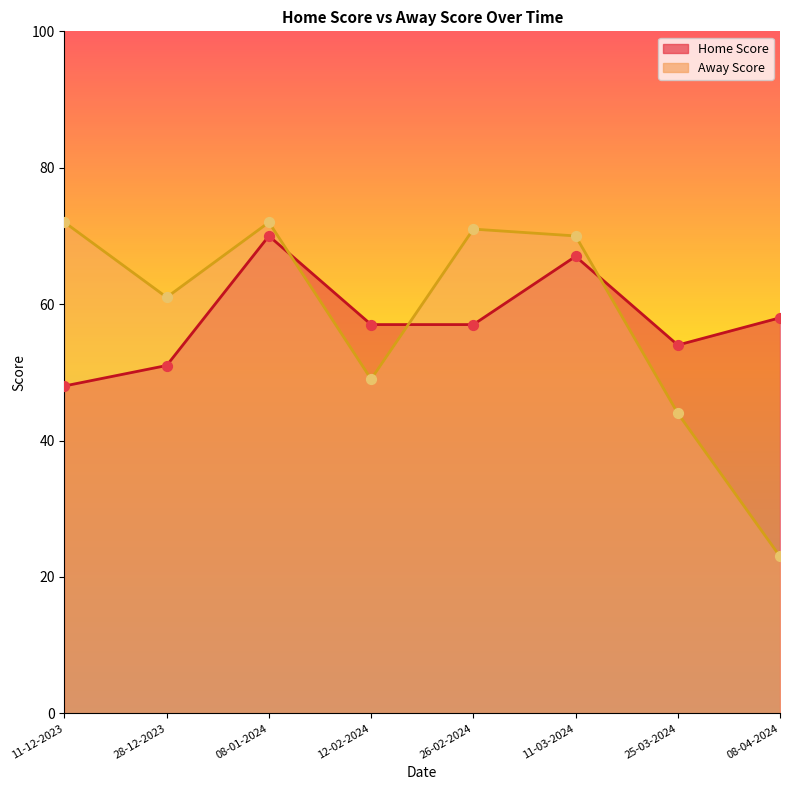

What is the total value across all series at 26-02-2024?

128